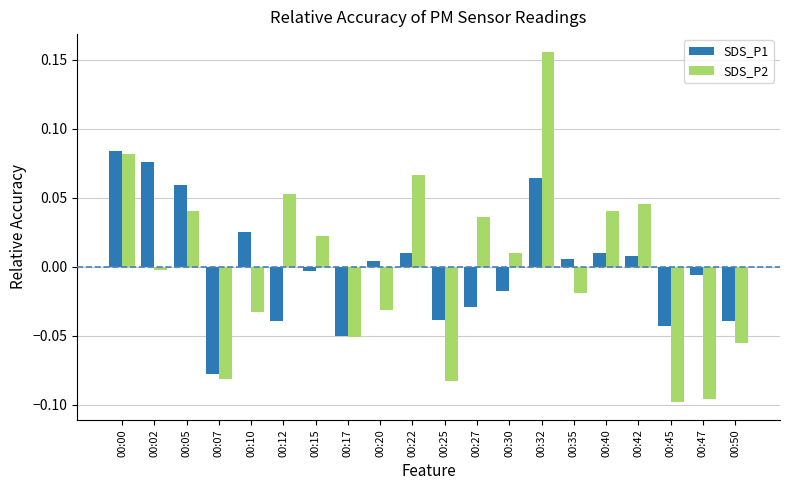

At which label does SDS_P1 reach its peak?

00:00